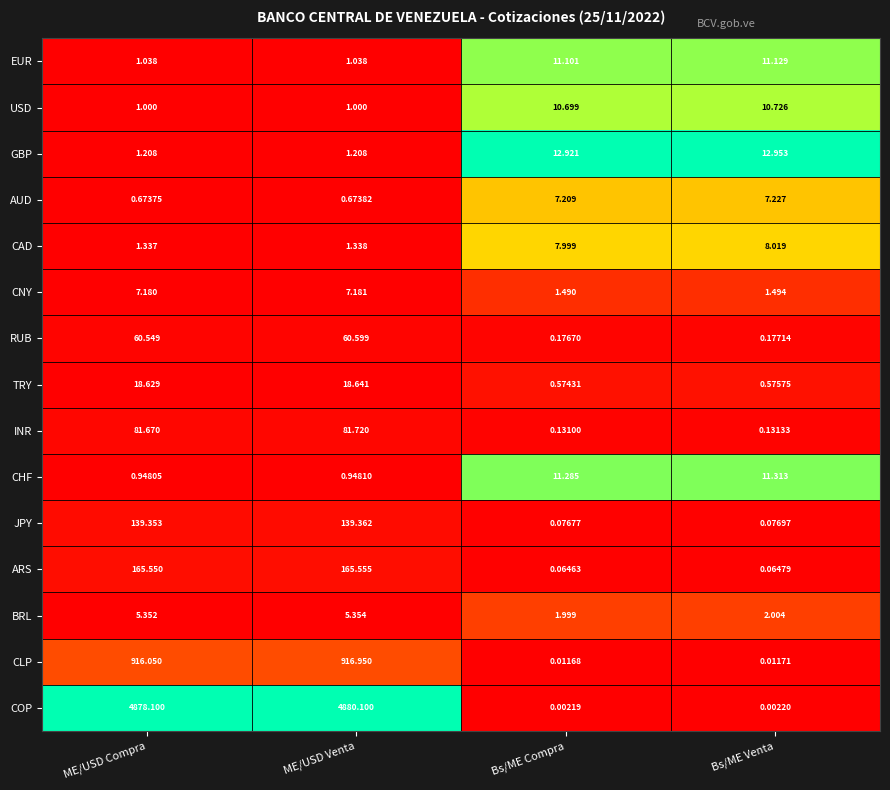

What is the difference between the highest and lowest values at ME/USD Venta?

4879.4